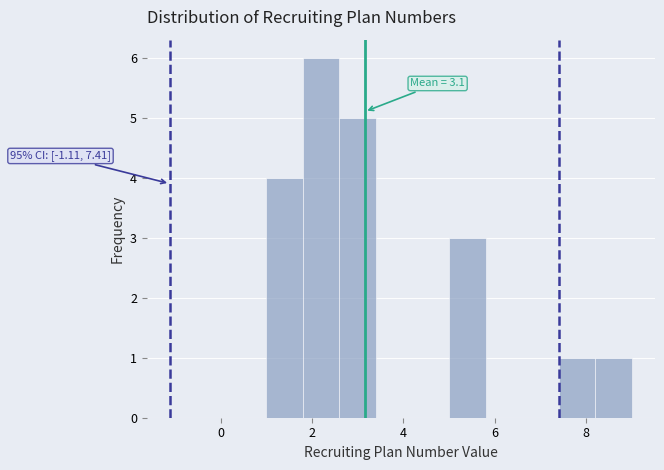

Over which range of the x-axis is the bar tallest?

1.8 to 2.6